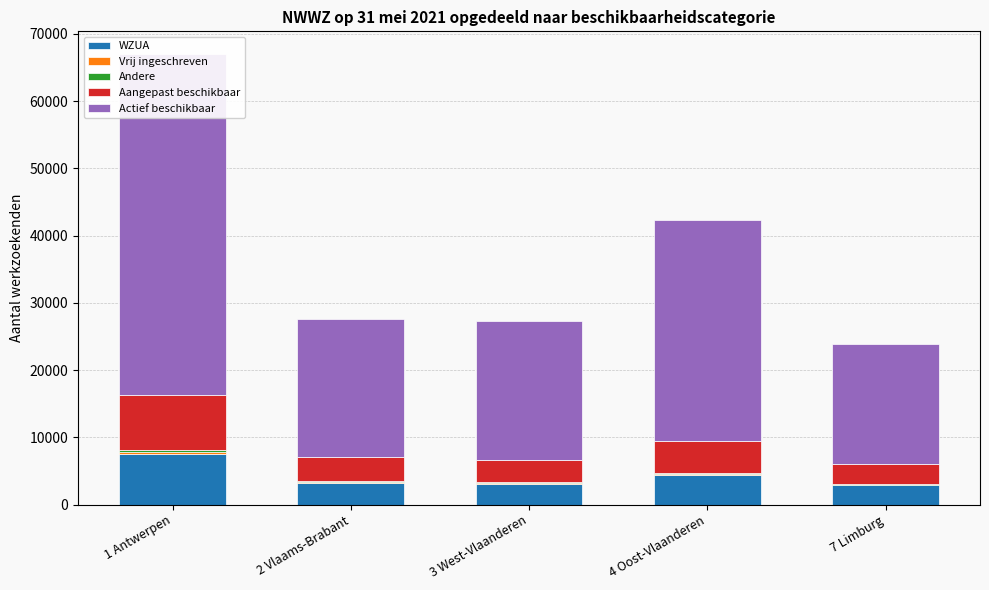

What is the minimum value shown in the chart?

63